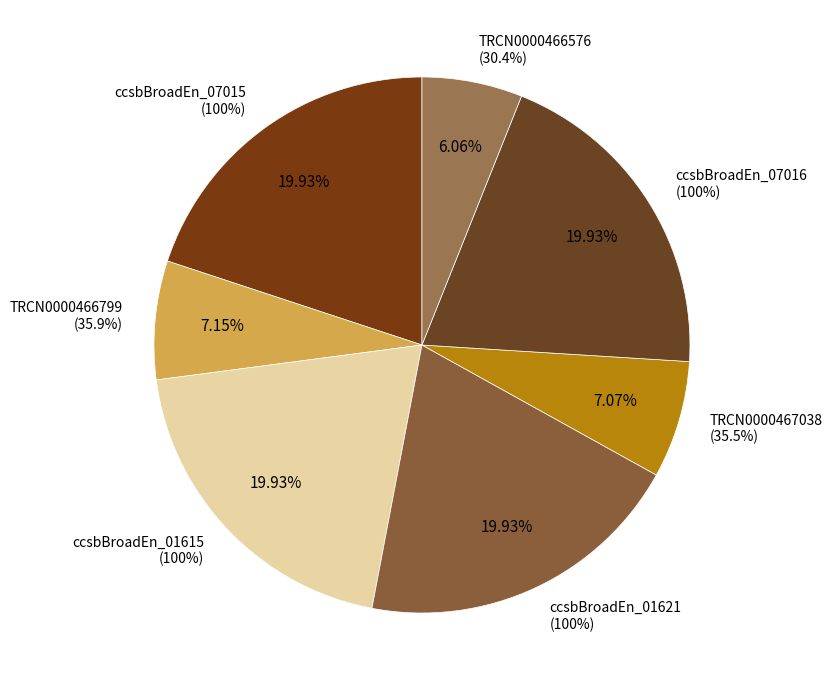

What is the largest slice in the pie chart?

ccsbBroadEn_07015